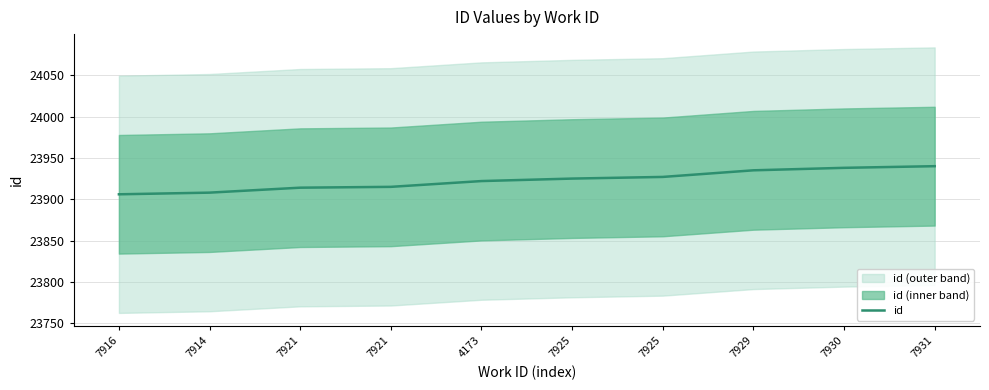

How many lines are shown in the chart?

1